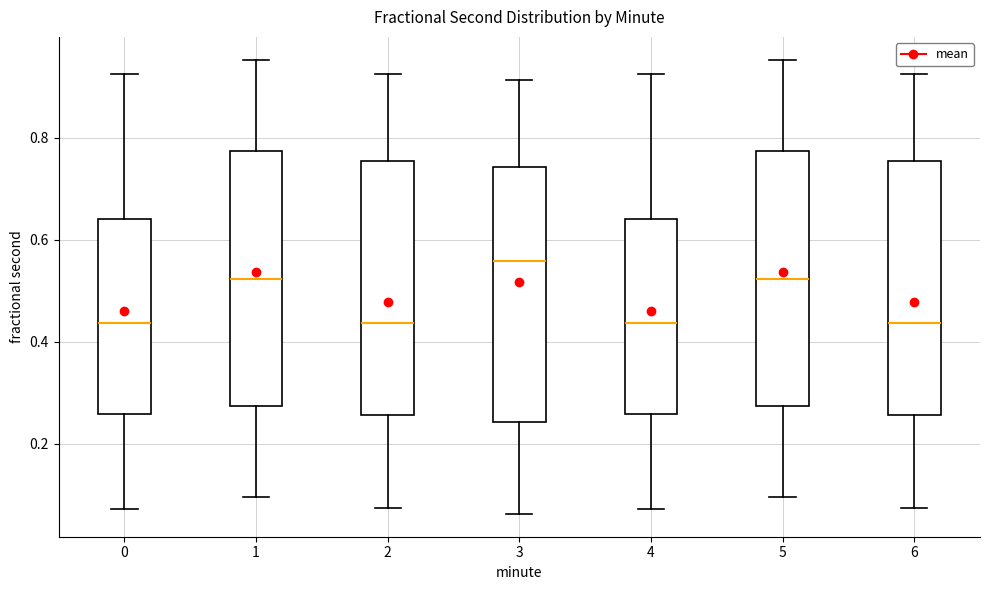

Where is the upper edge of the box at x = 6 on the y-axis? The values are not printed on the chart, so give them approximately, as read against the axis.

0.76